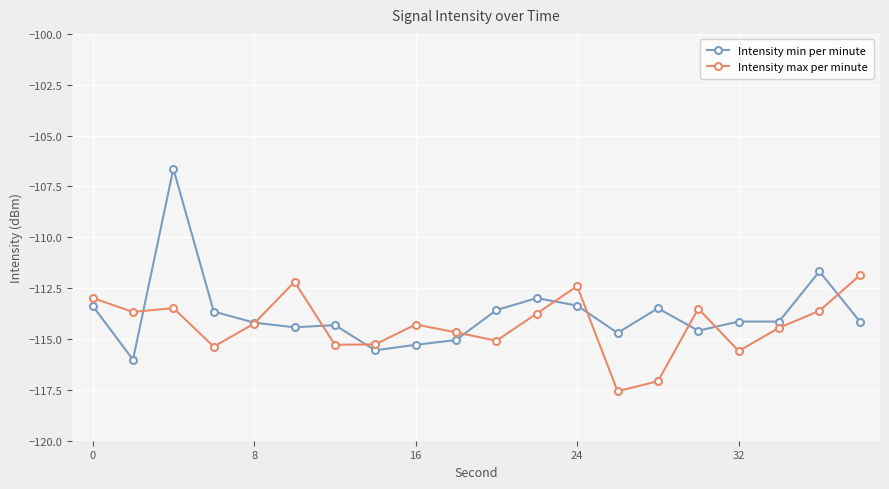

How many lines are shown in the chart?

2